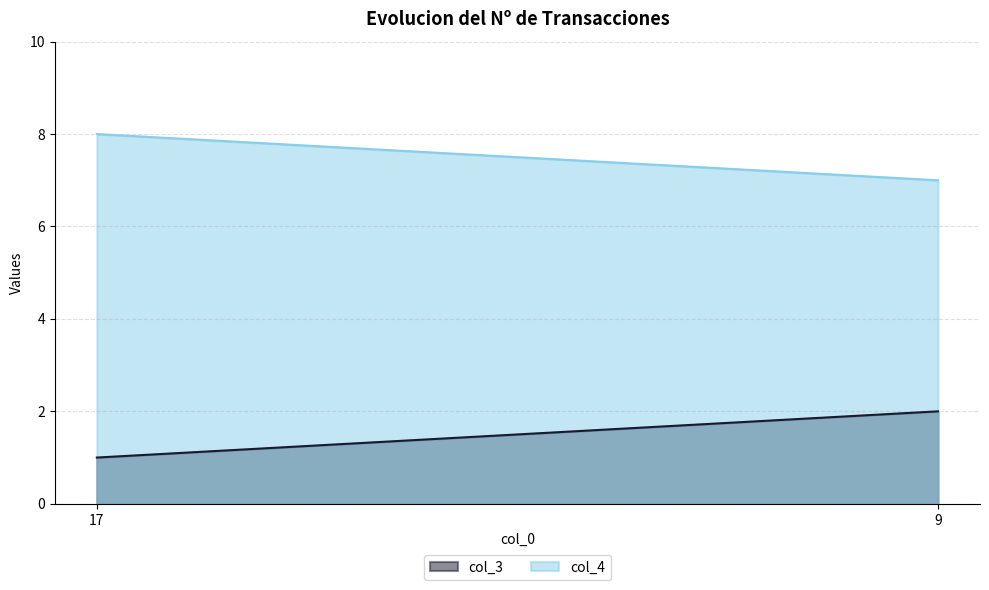

What is the spread (max minus min) of values at 9?

5